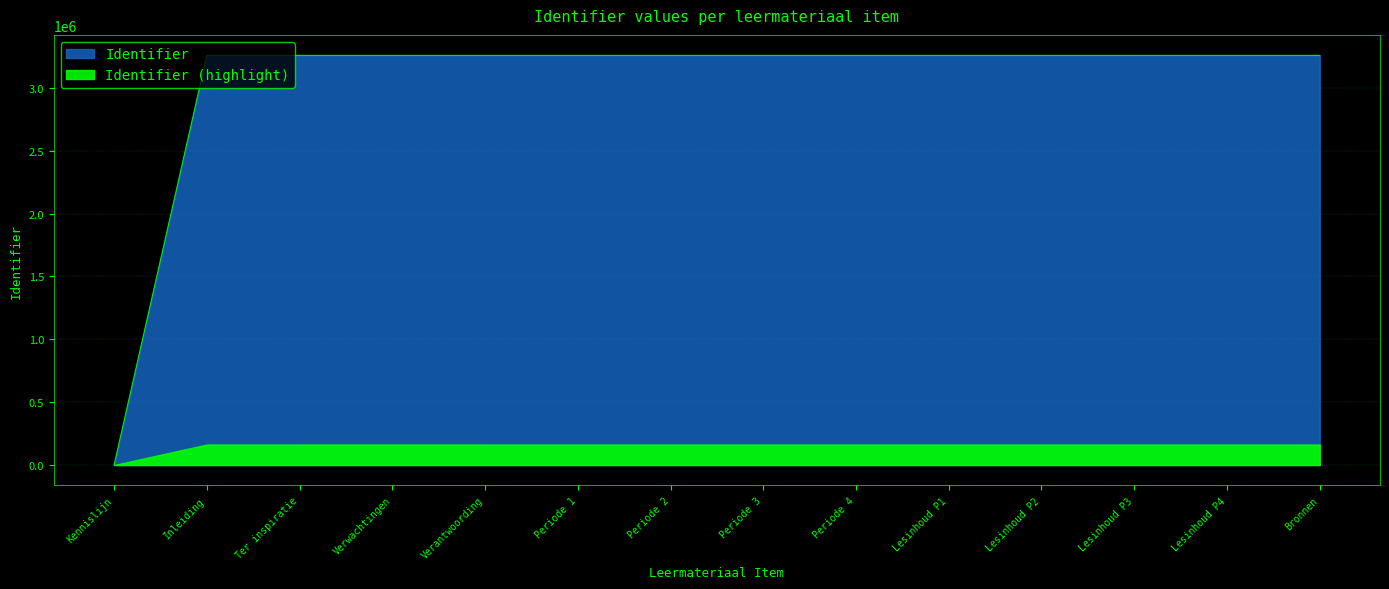

True or false: the data has more than 0 interior local peaks.

False